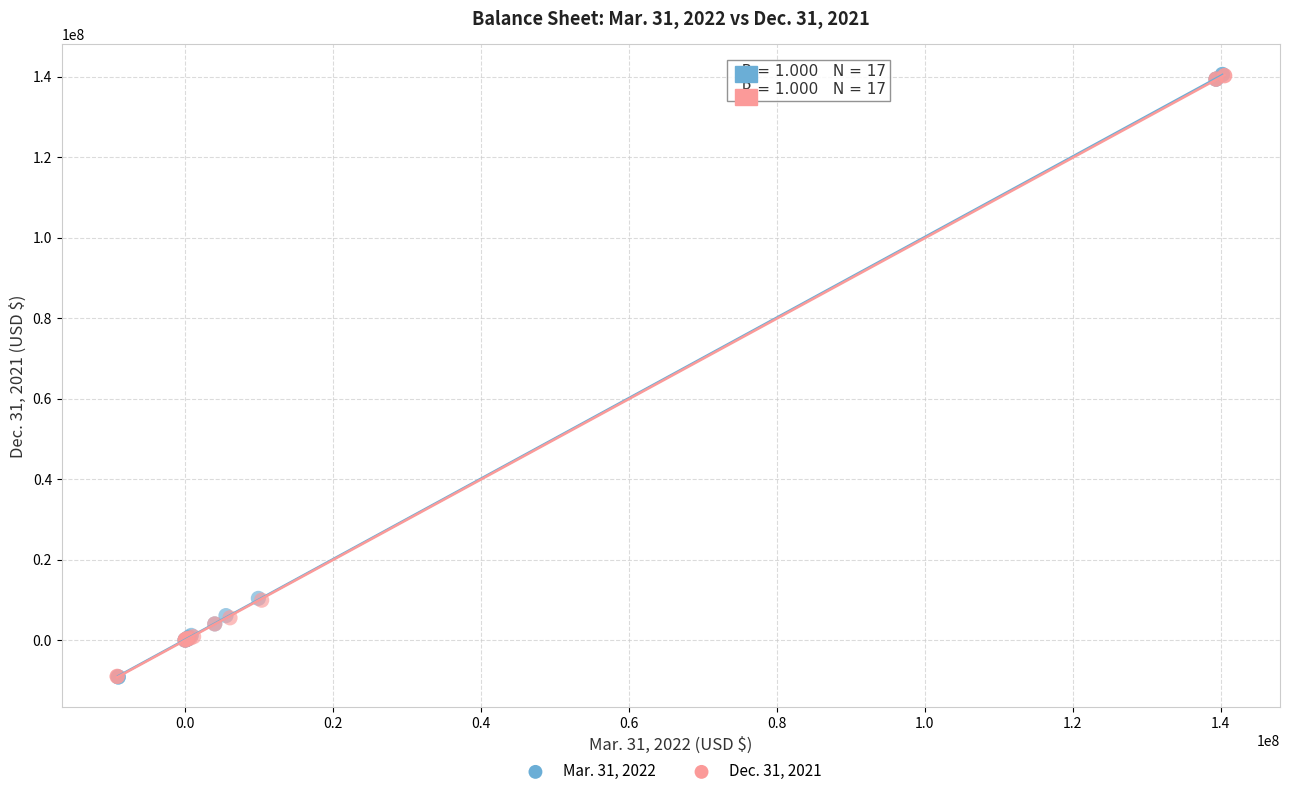

Which series has the largest Y range (max minus min)?

Mar. 31, 2022